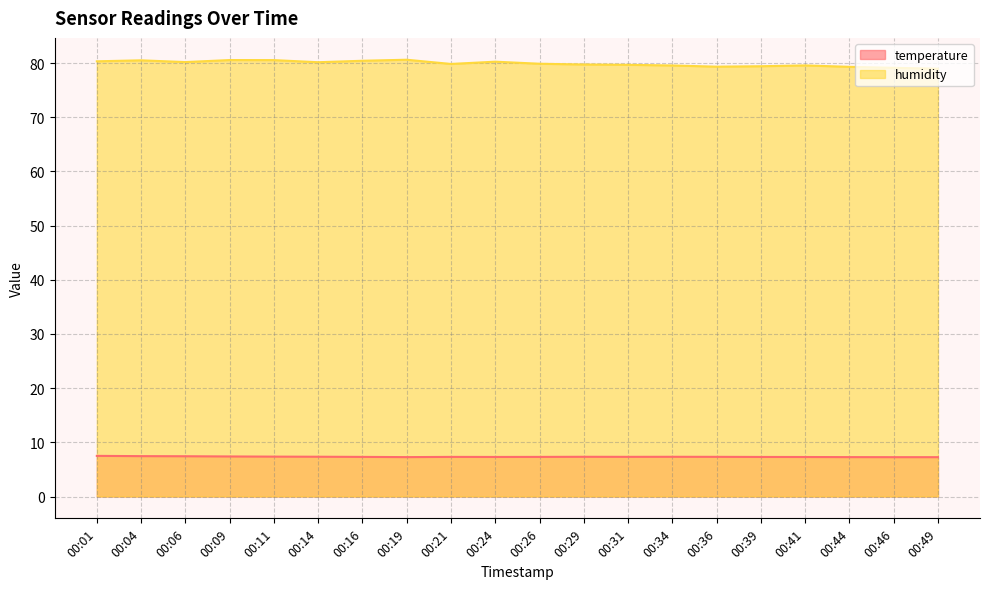

Rank the series by their maximum value, from highest to lowest.

humidity, temperature